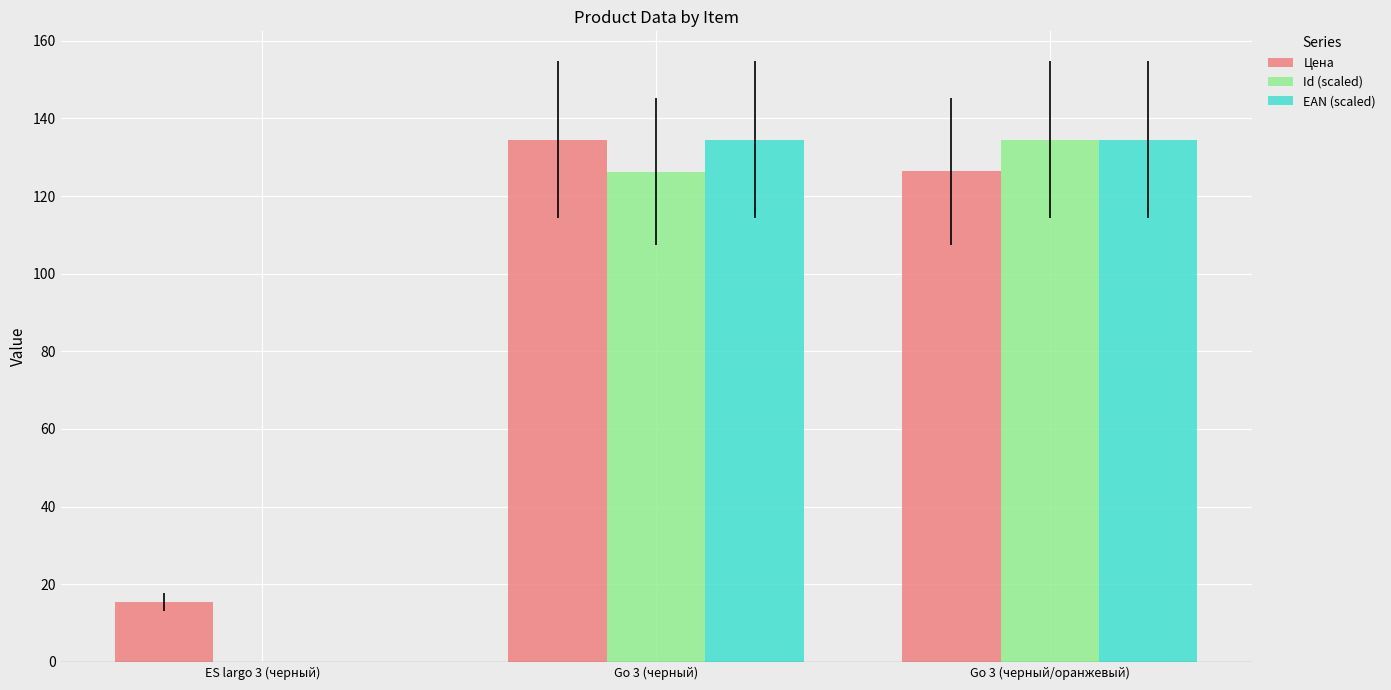

What is the sum of all EAN (scaled) values?

269.0